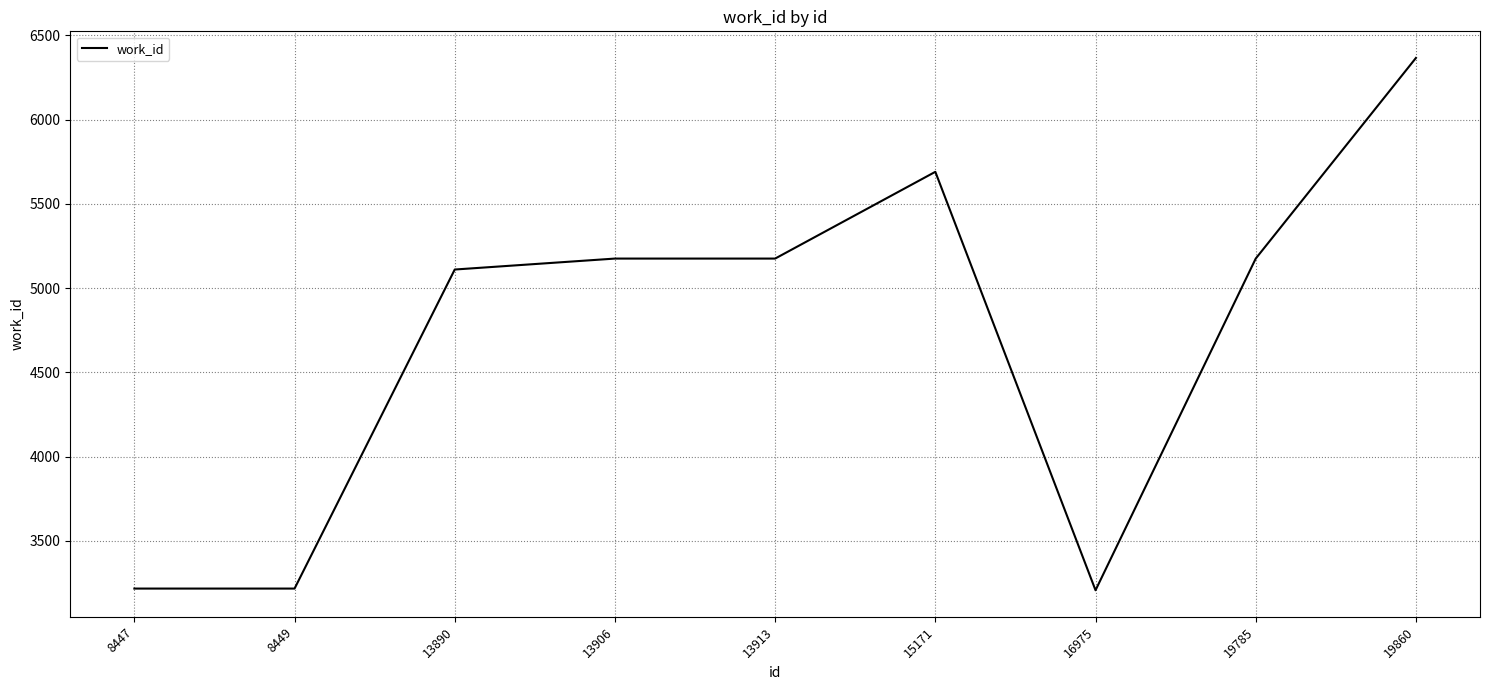

Which label corresponds to the largest value in the chart?

19860